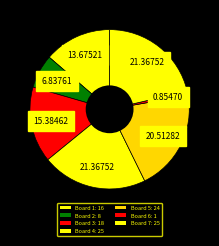

Is there a majority slice in this chart?

No